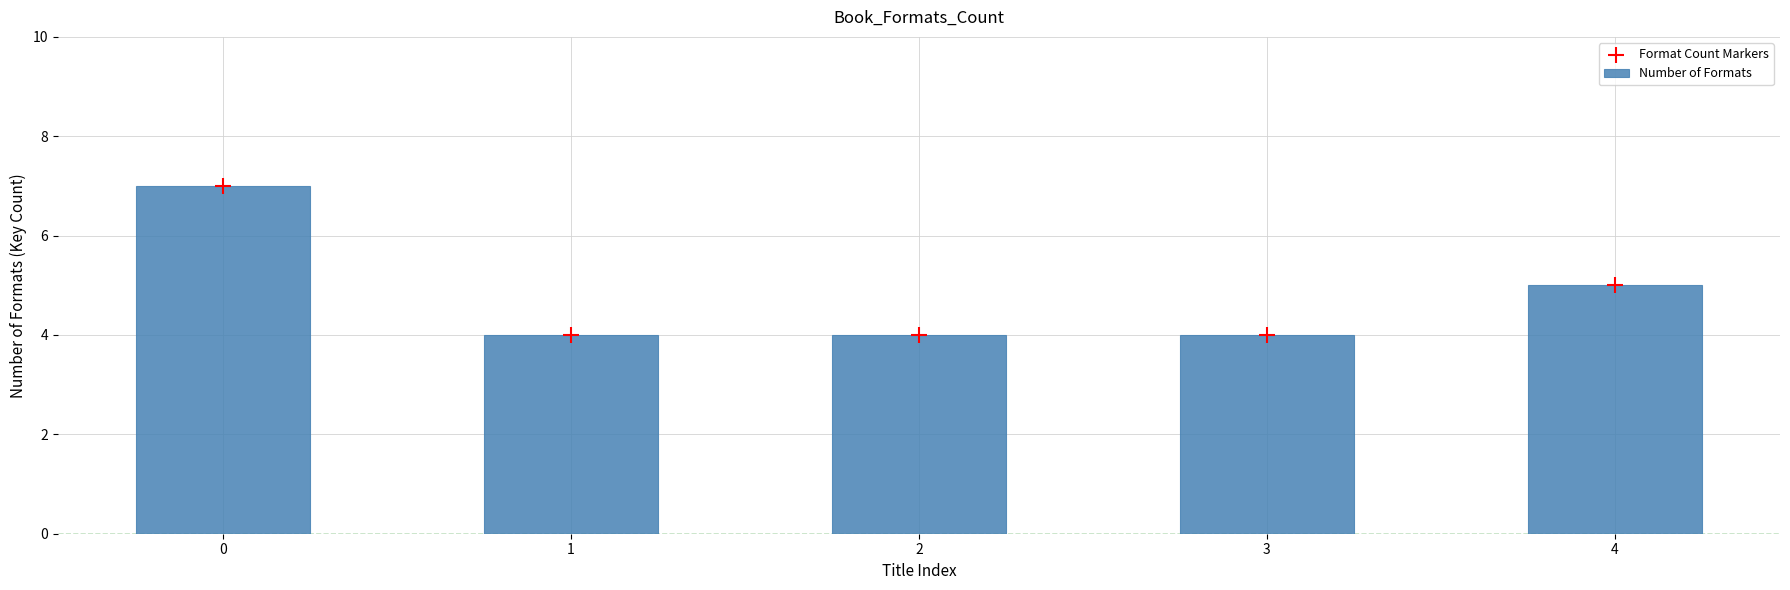

At how many categories does at least one series exceed 5?

1